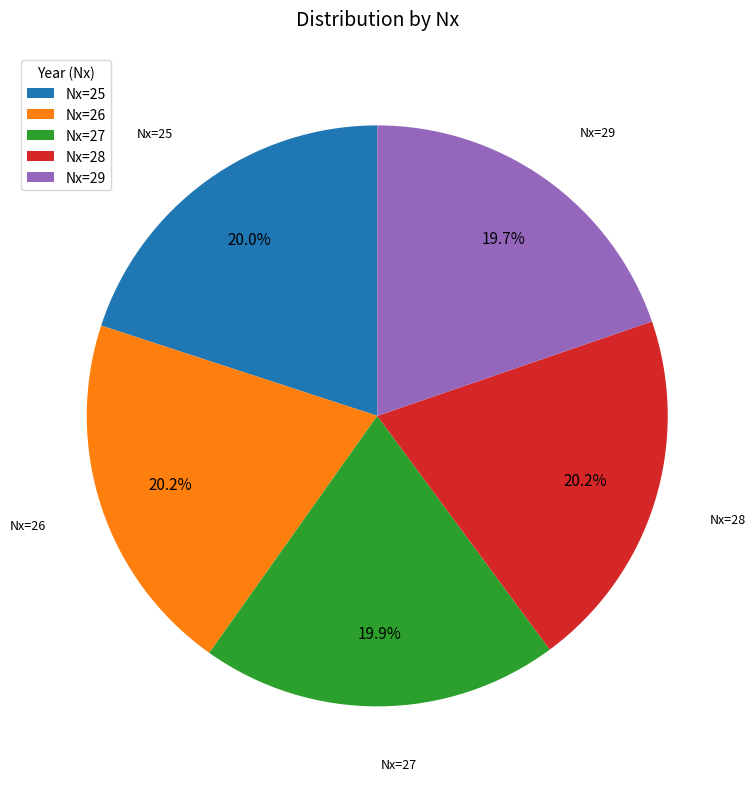

Approximately how many times larger is the value at Nx=27 compared to Nx=29?

1.0